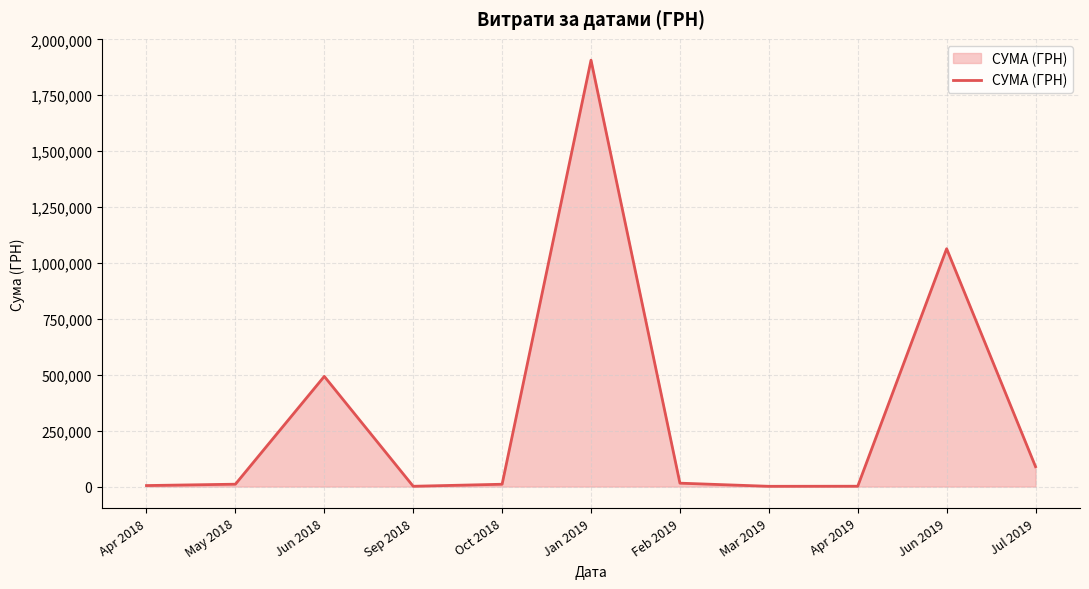

What is the difference between the values at Jul 2019 and Jun 2019?

974806.8